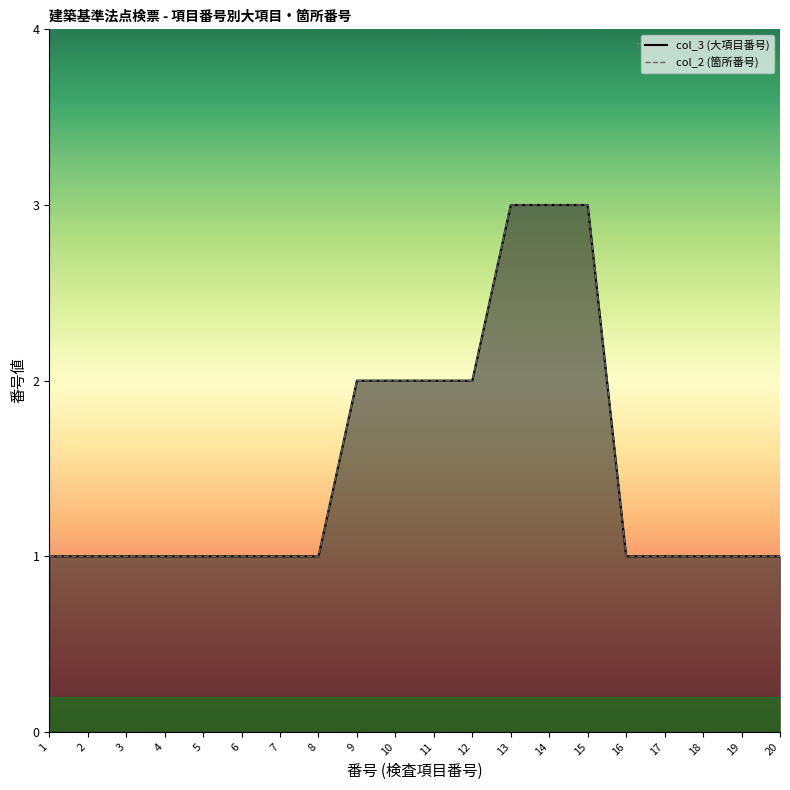

Rank the series by their maximum value, from highest to lowest.

col_3 (大項目番号), col_2 (箇所番号)